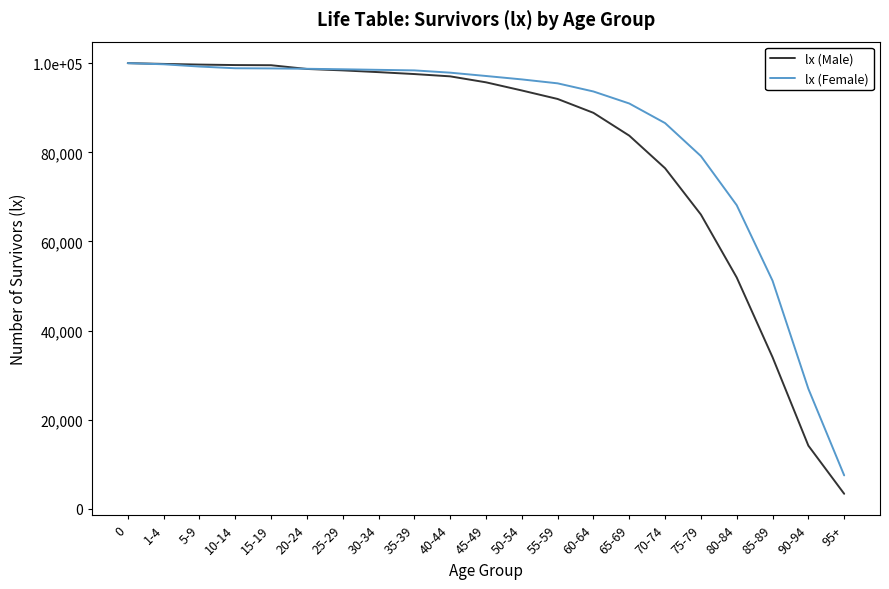

Does the chart have visible grid lines?

No